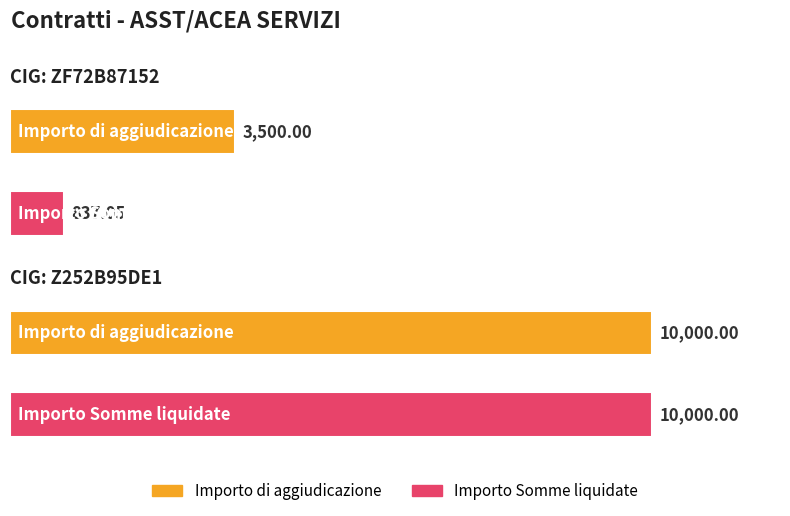

At which label is Importo di aggiudicazione closest to 6750?

ZF72B87152